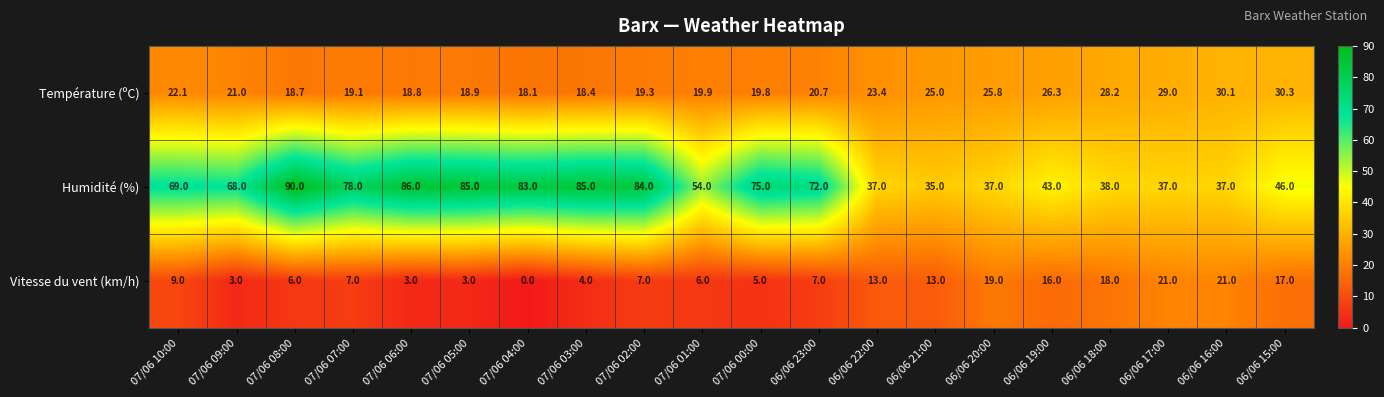

At which label is Vitesse du vent (km/h) closest to 10?

07/06 10:00